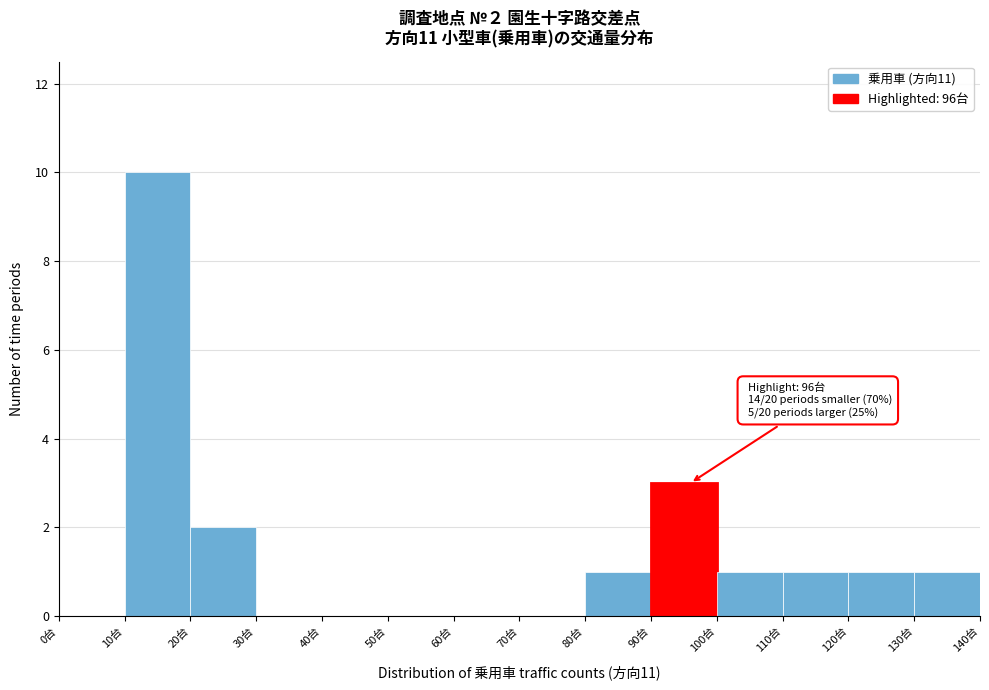

Over which range of the x-axis is the bar tallest?

10 to 20